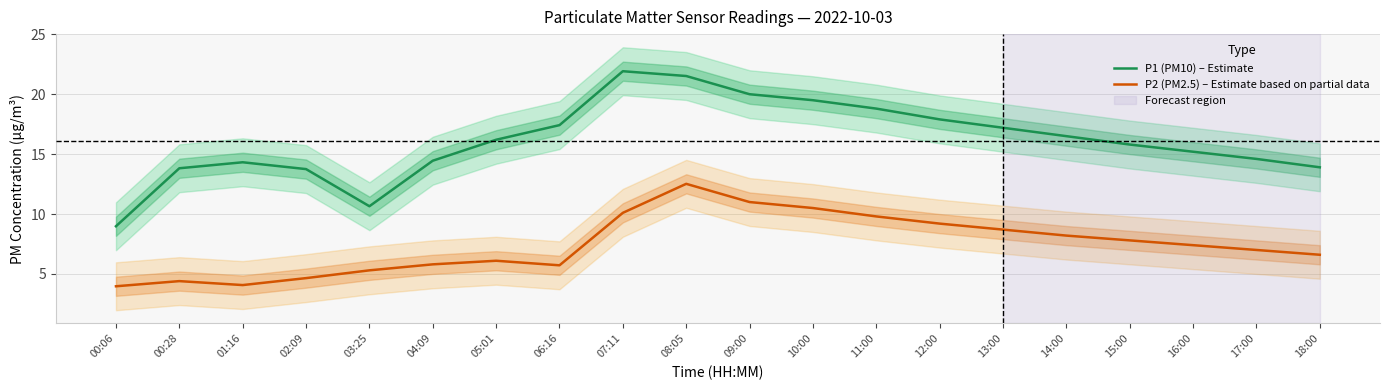

What is the sum of all P1 (PM10) – Estimate values?

322.4